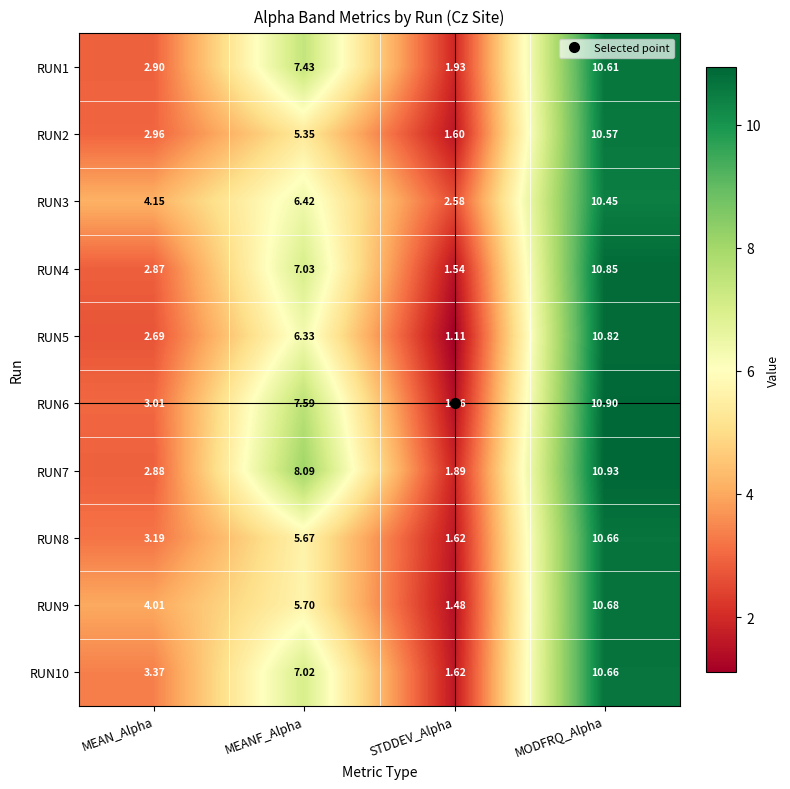

Rank the categories by RUN2 value from highest to lowest.

MODFRQ_Alpha, MEANF_Alpha, MEAN_Alpha, STDDEV_Alpha